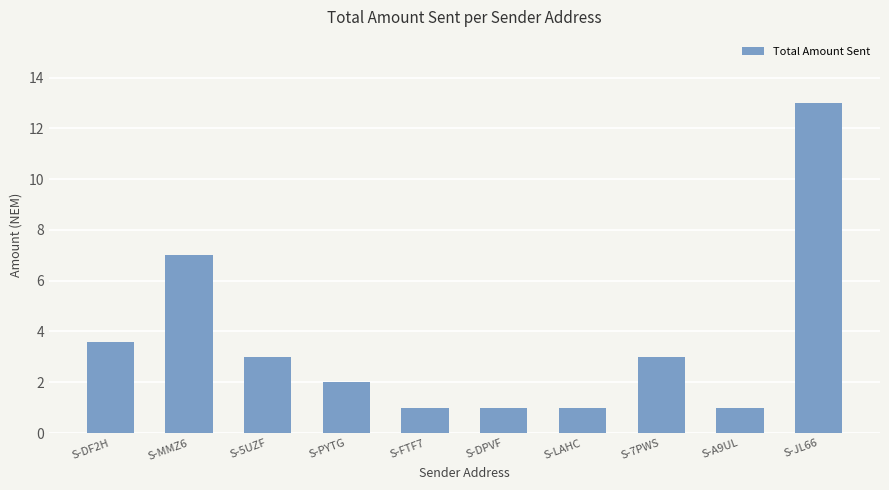

Is it true that the value at S-JL66 is 13.0?

True